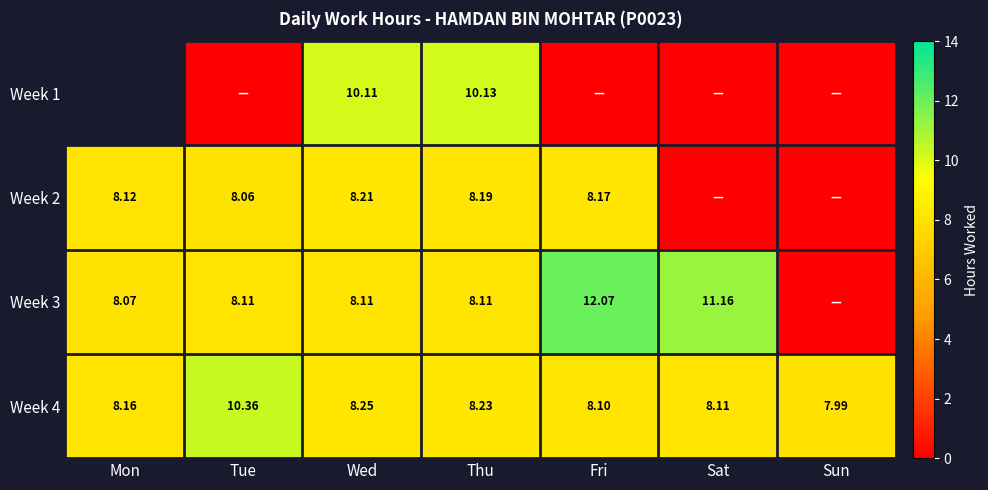

The Week 4 series shows 14.2 at Mon. True or false?

False